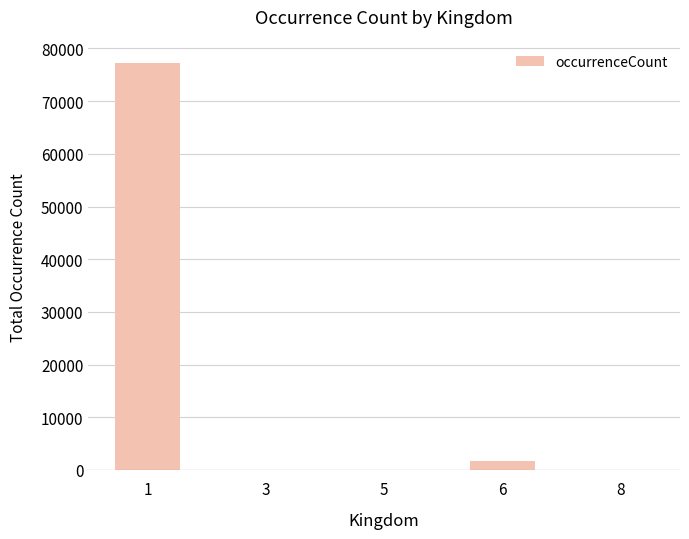

Are the bars grouped side by side (vs. stacked)?

No